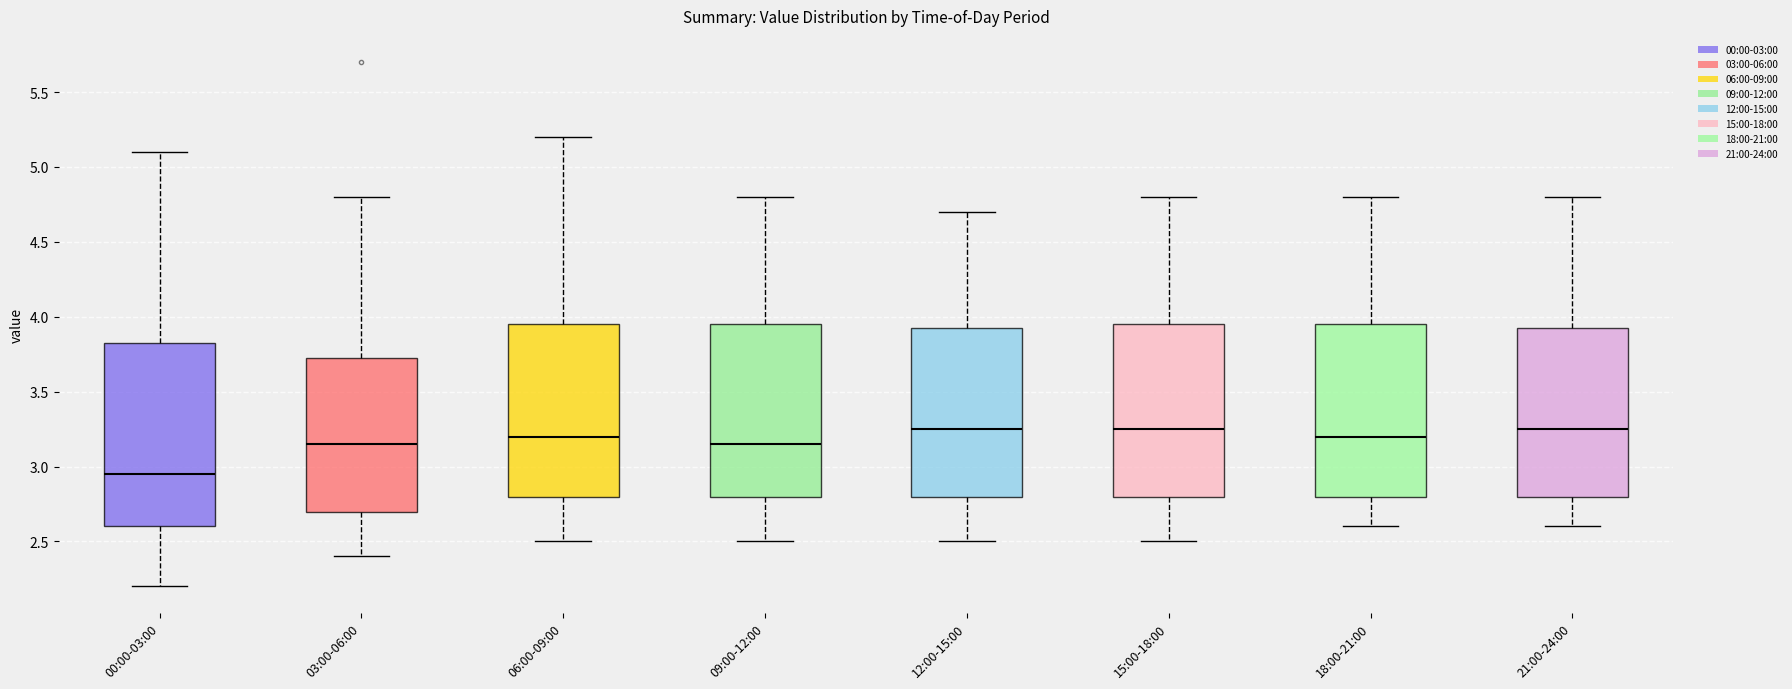

Which box's median line is the lowest?

00:00-03:00